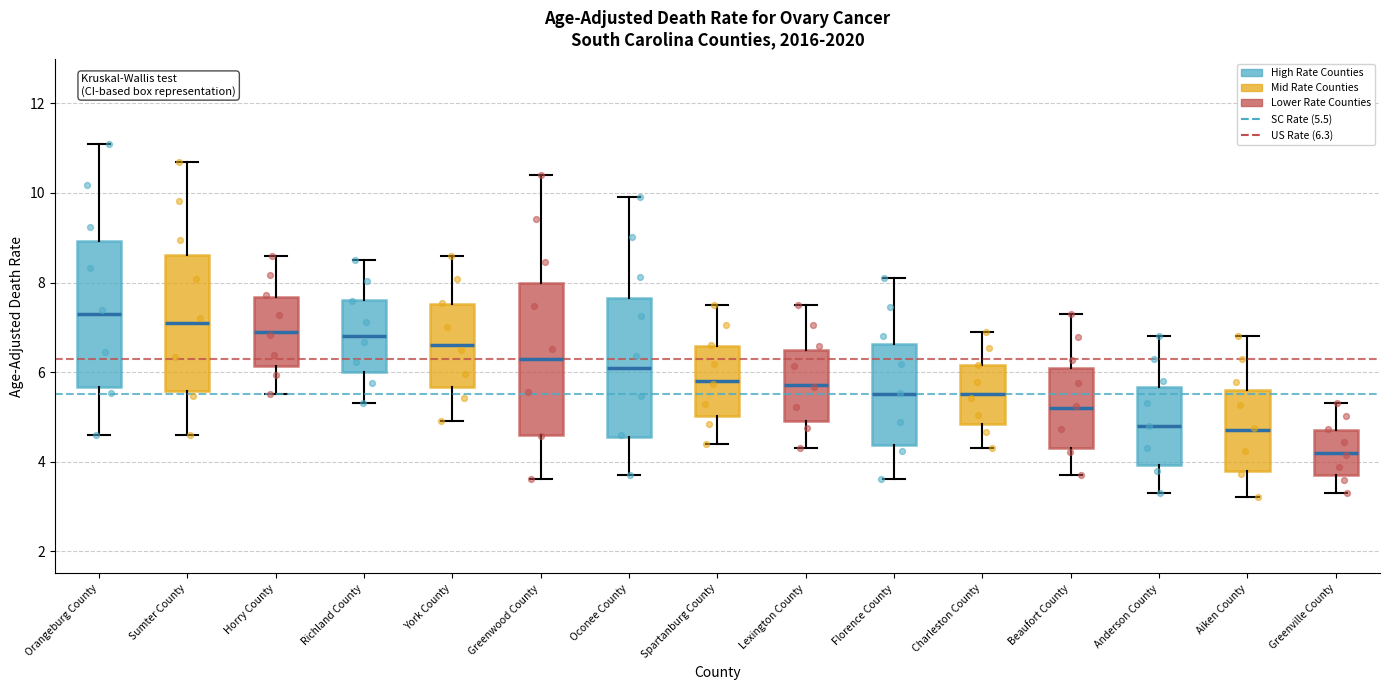

Which box has the lowest median line?

Greenville County